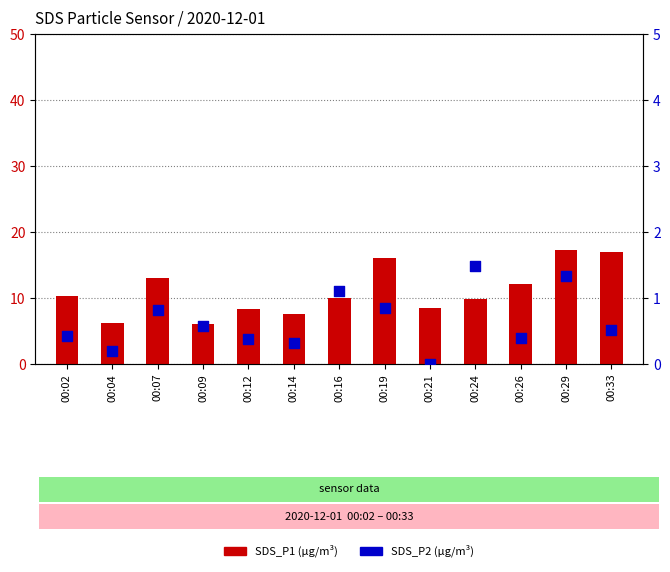

Which series has the largest total across all categories?

SDS_P1 (count)